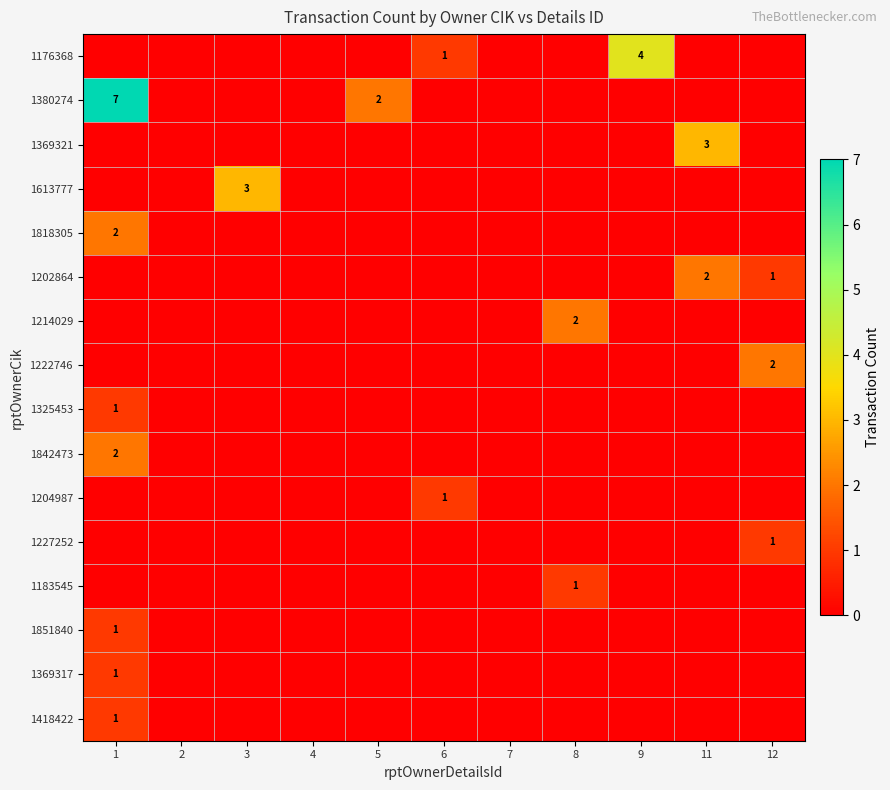

What is the total value across all series at 5?

2